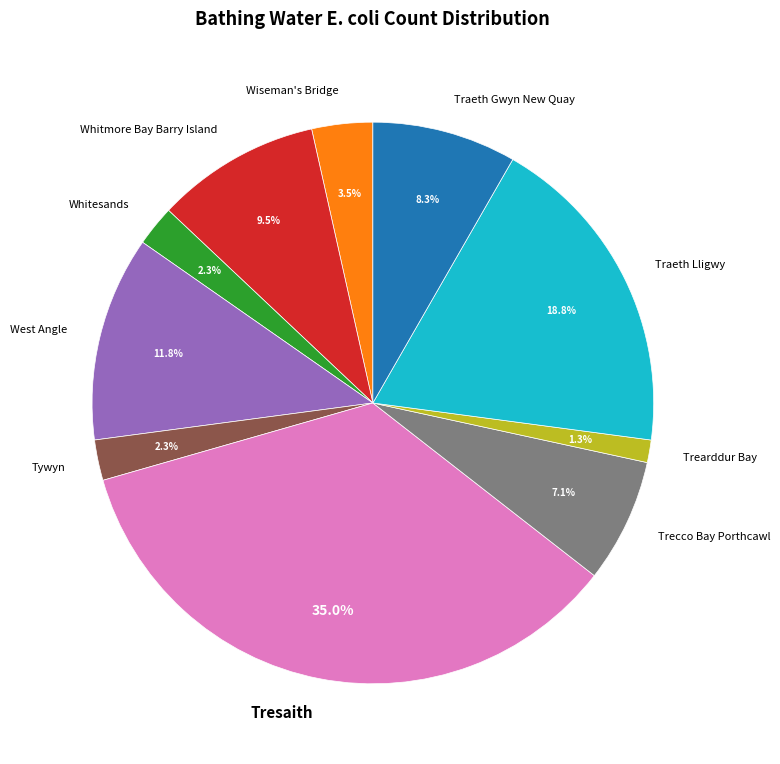

Does Whitesands represent more than half of the total?

No